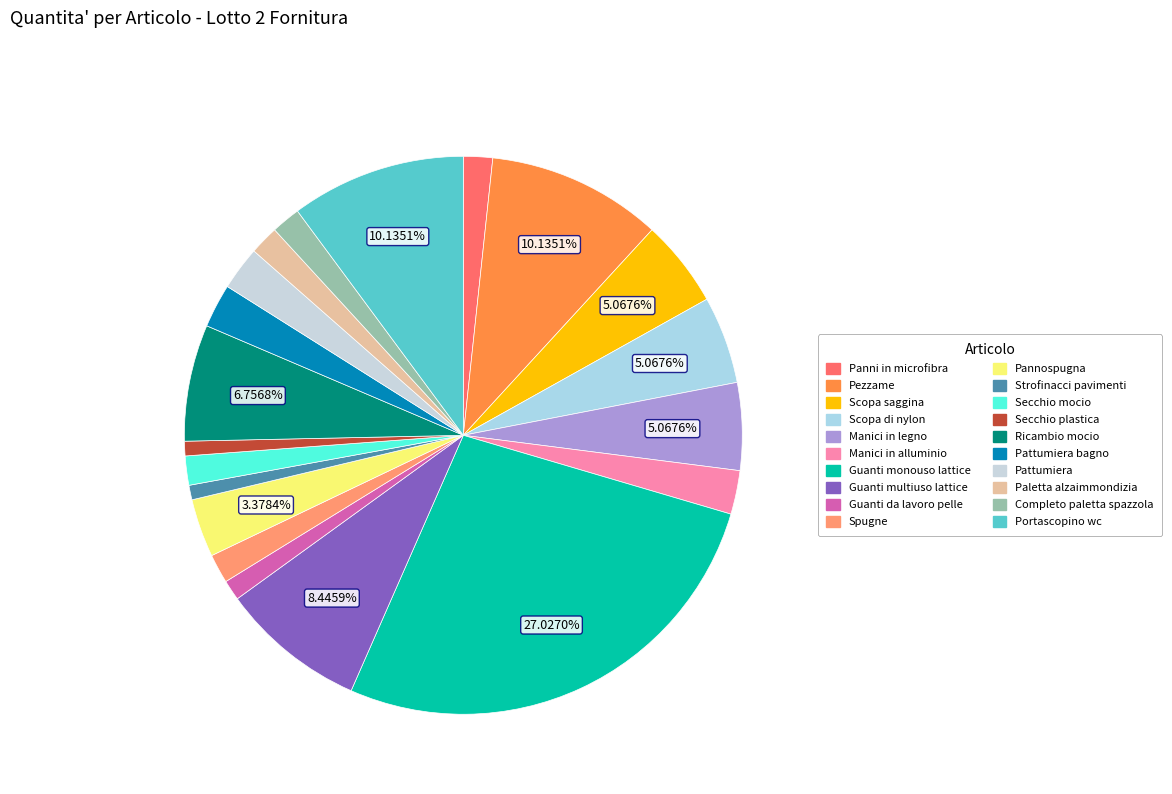

How many slices are in this pie chart?

20